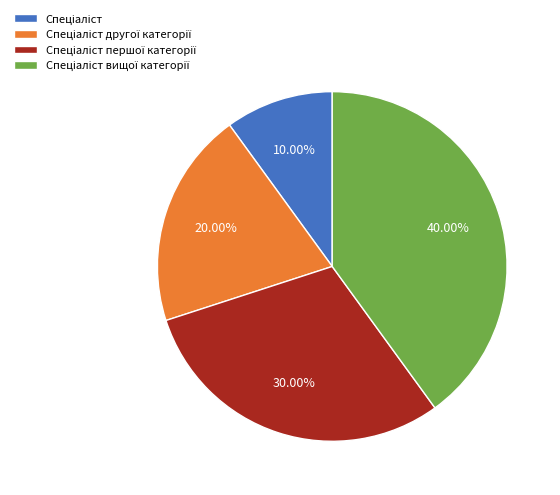

Does any single category account for the majority?

No